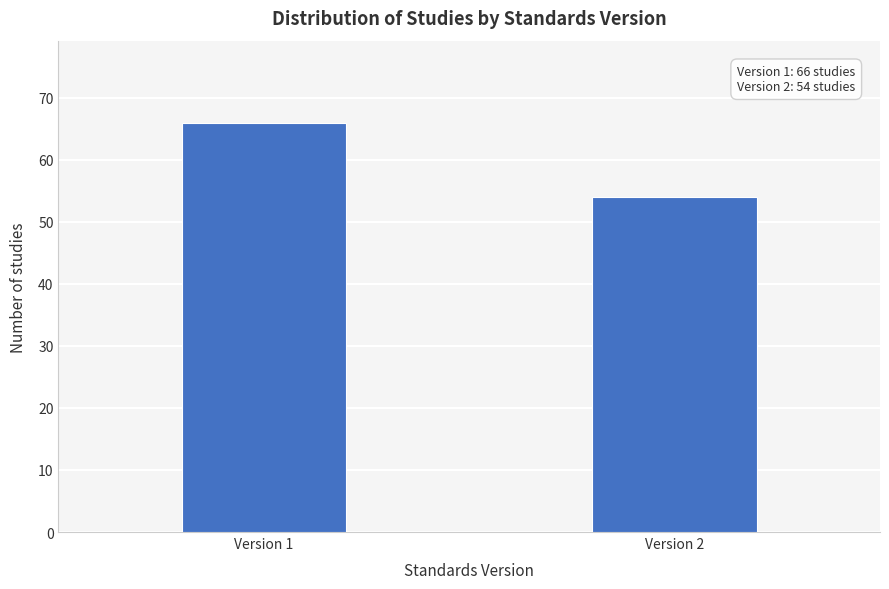

Reading left to right, extract all data points from this chart.

66	54